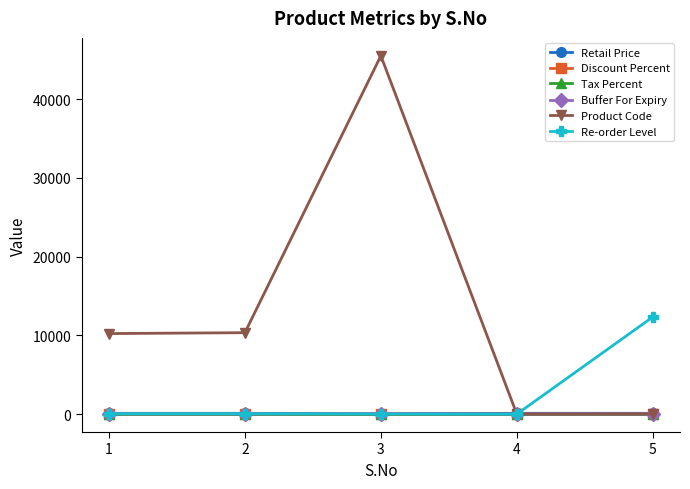

What is the maximum value shown in the chart?

45522